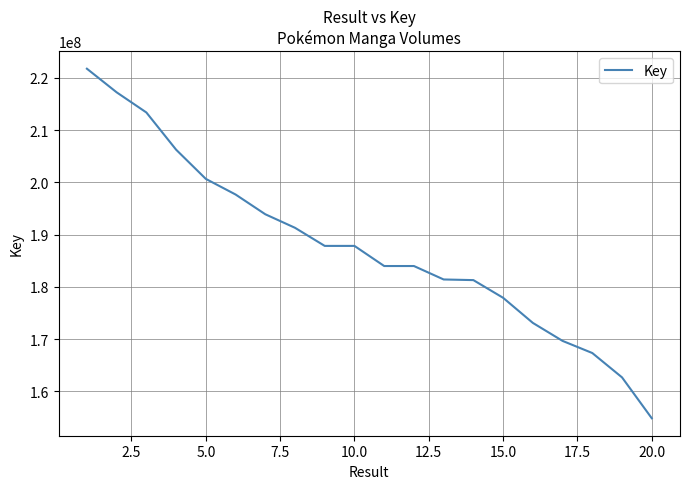

What is the maximum value shown in the chart?

221731341